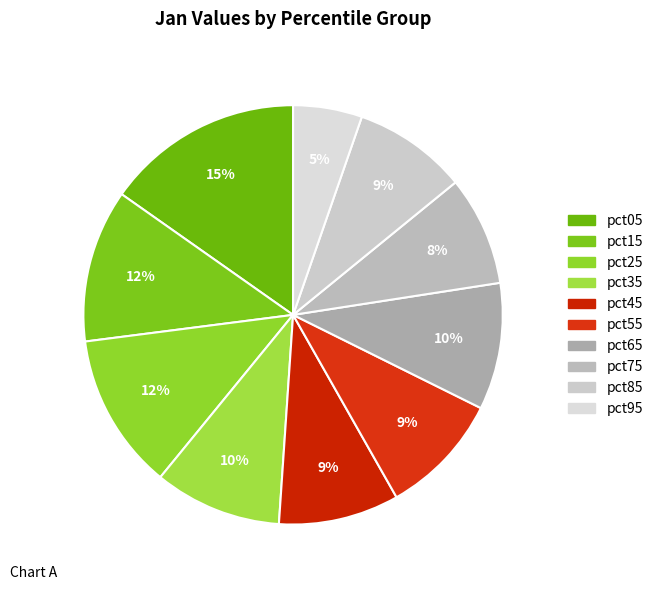

How many segments does this pie chart have?

10